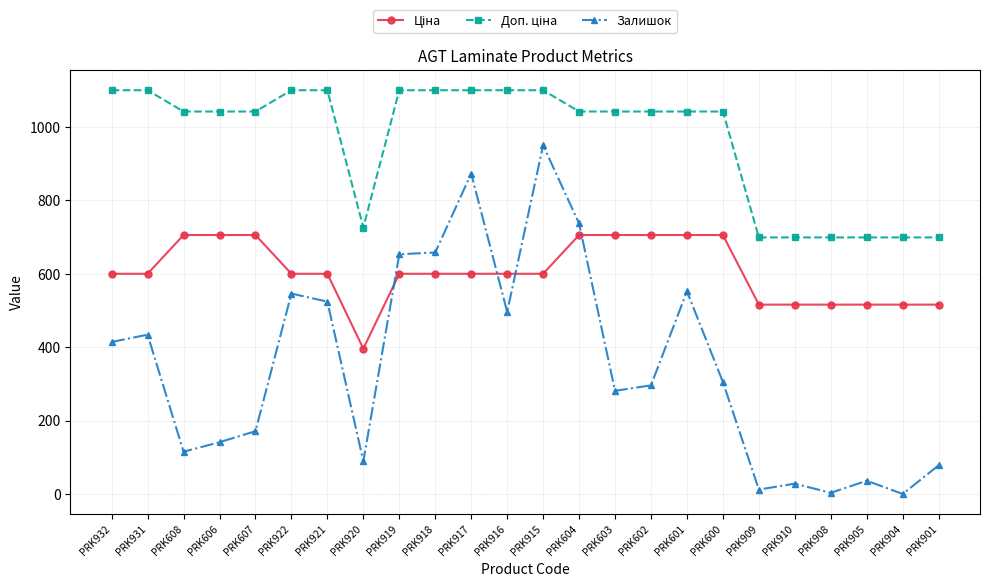

Where is the first local maximum for Залишок?

PRK931